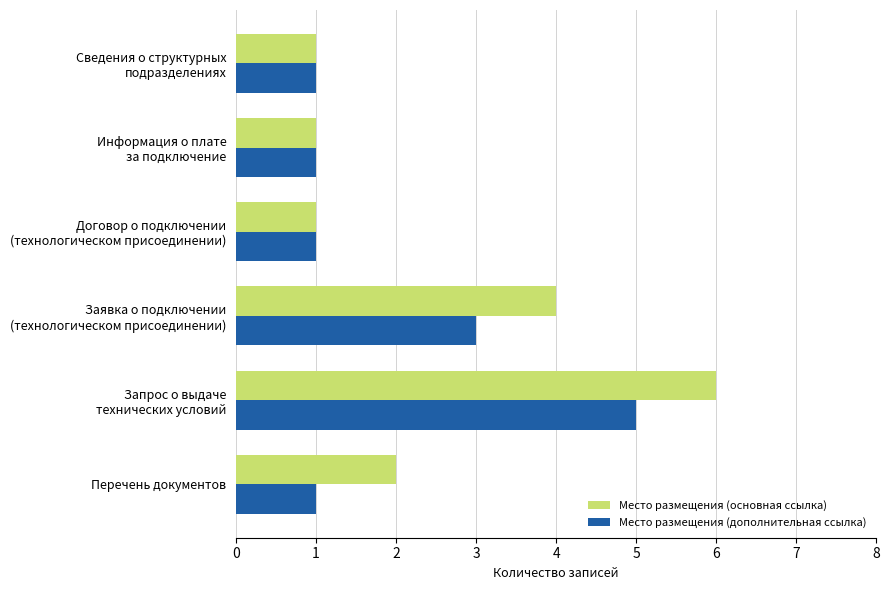

Which series has the widest spread of values?

Место размещения (основная ссылка)